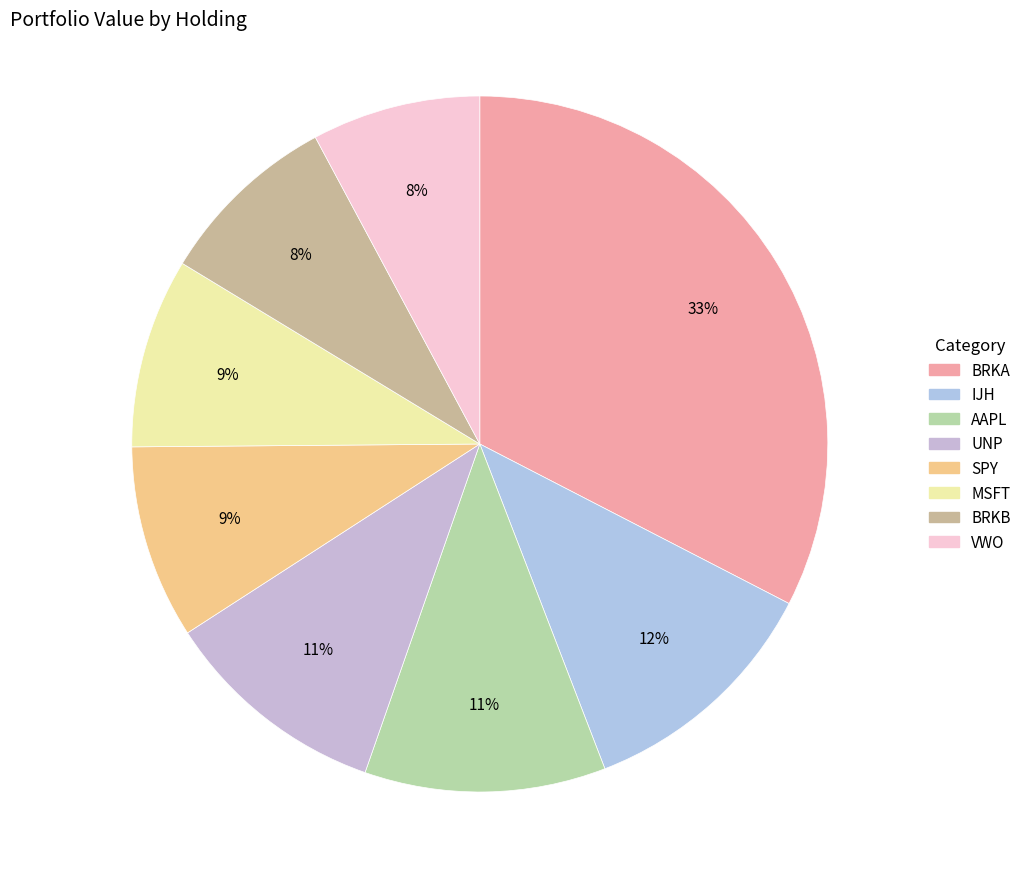

To the nearest percent, what portion does MSFT represent?

9%